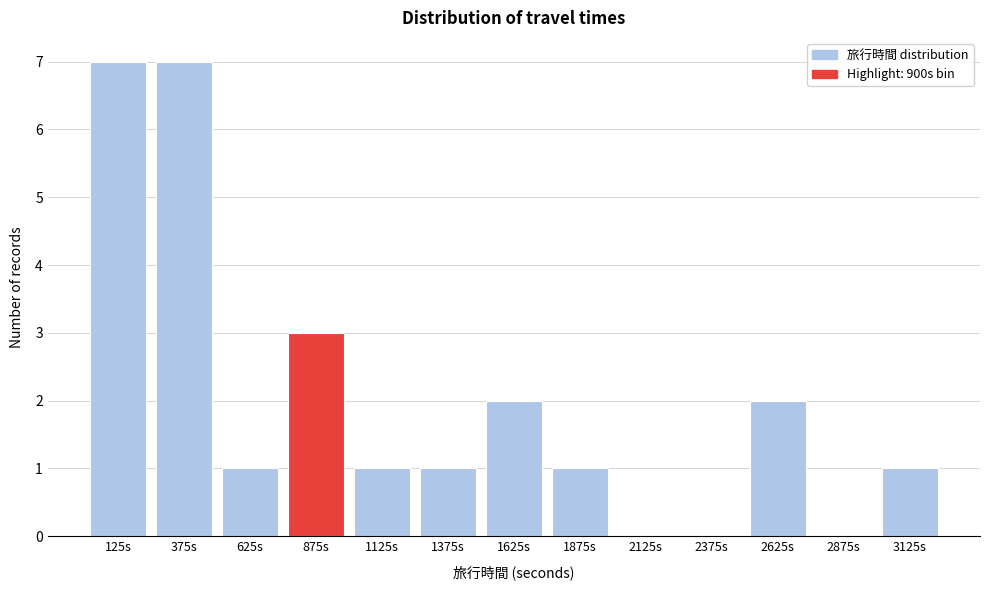

Reading left to right, transcribe this chart: for each bar, give the range it covers on the x-axis and its height. The values are not printed on the chart, so give them approximately, as read against the axis.

0 to 250: 7
250 to 500: 7
500 to 750: 1
750 to 1000: 3
1000 to 1250: 1
1250 to 1500: 1
1500 to 1750: 2
1750 to 2000: 1
2000 to 2250: 0
2250 to 2500: 0
2500 to 2750: 2
2750 to 3000: 0
3000 to 3250: 1